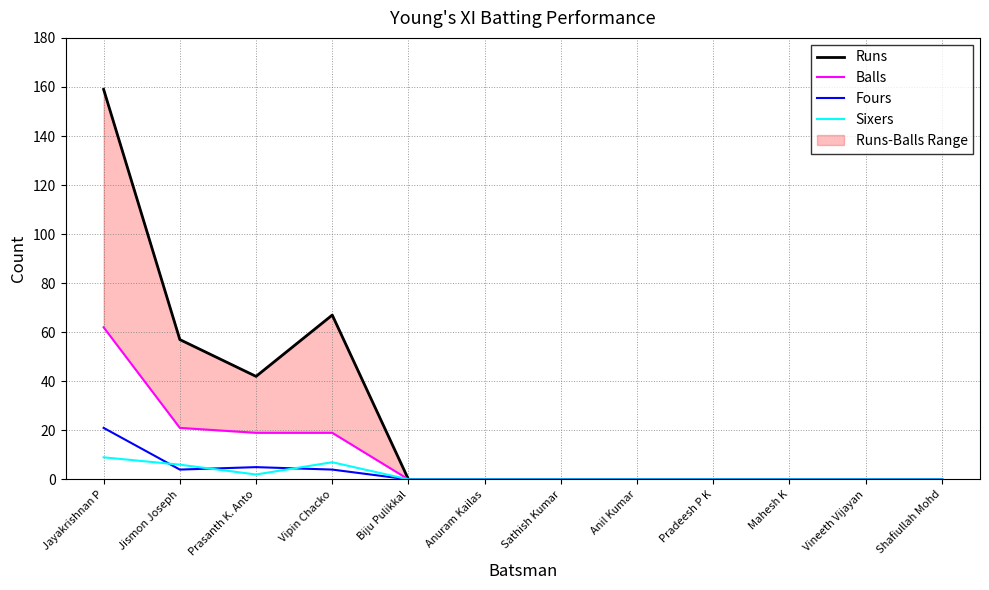

How many categories are shown in the chart?

12